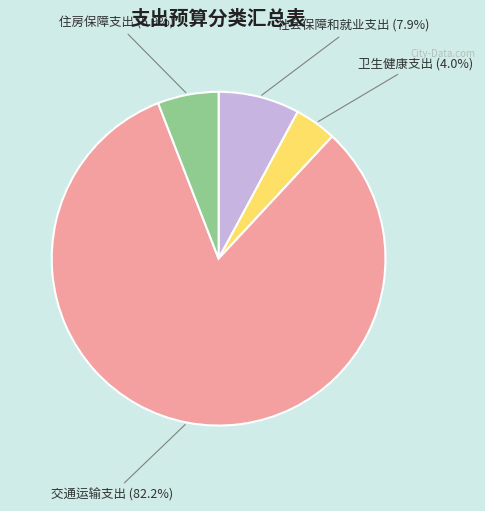

Is the sum of 卫生健康支出 and 社会保障和就业支出 greater than half?

No